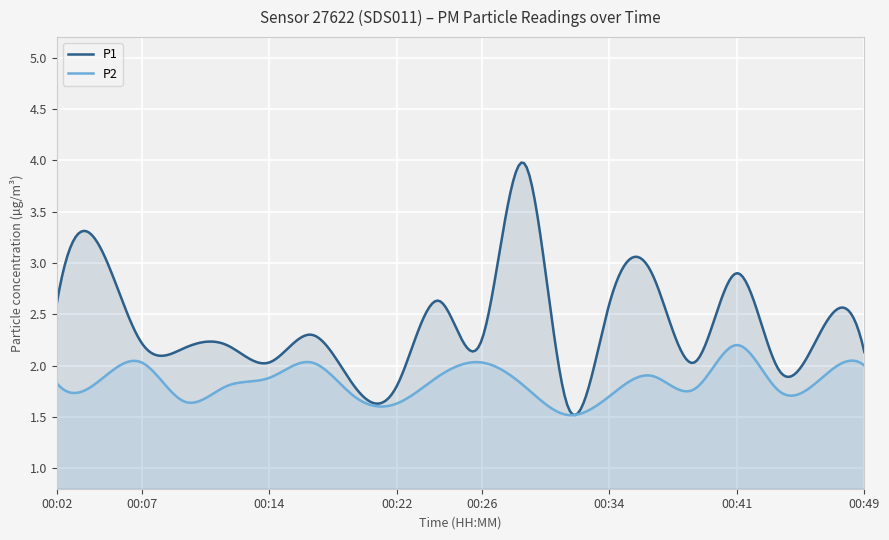

What is the average value of the P1 series?

2.4